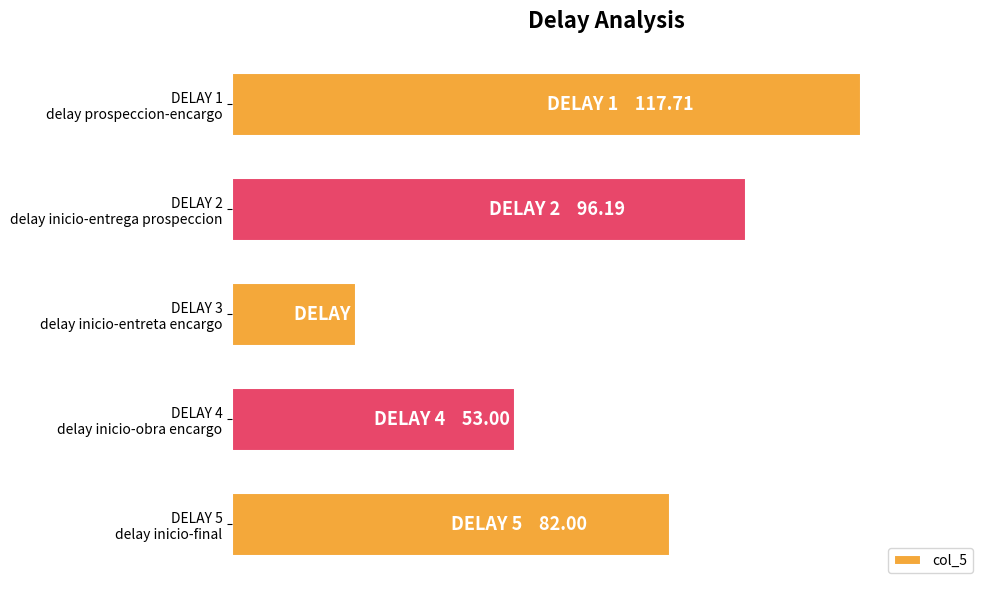

Are the bars horizontal?

Yes